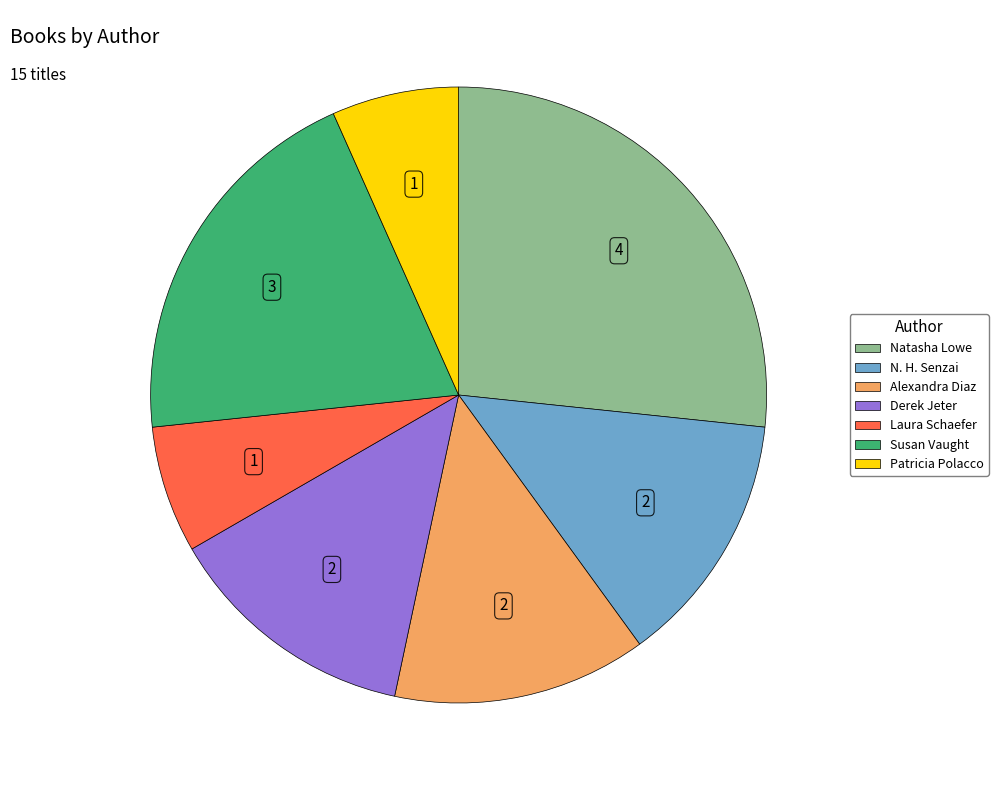

Is there any slice that represents more than half of the pie?

No